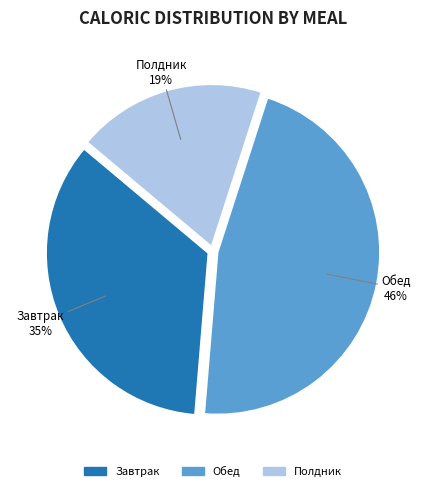

Between Обед and Полдник, which is larger?

Обед